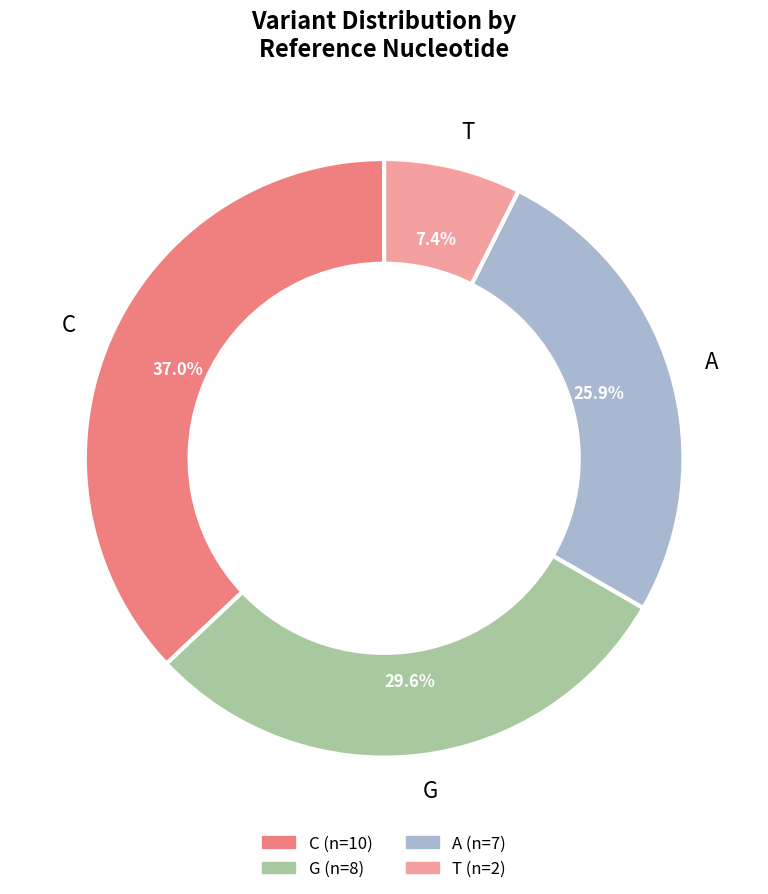

What percentage is the A slice, to the nearest percent?

26%